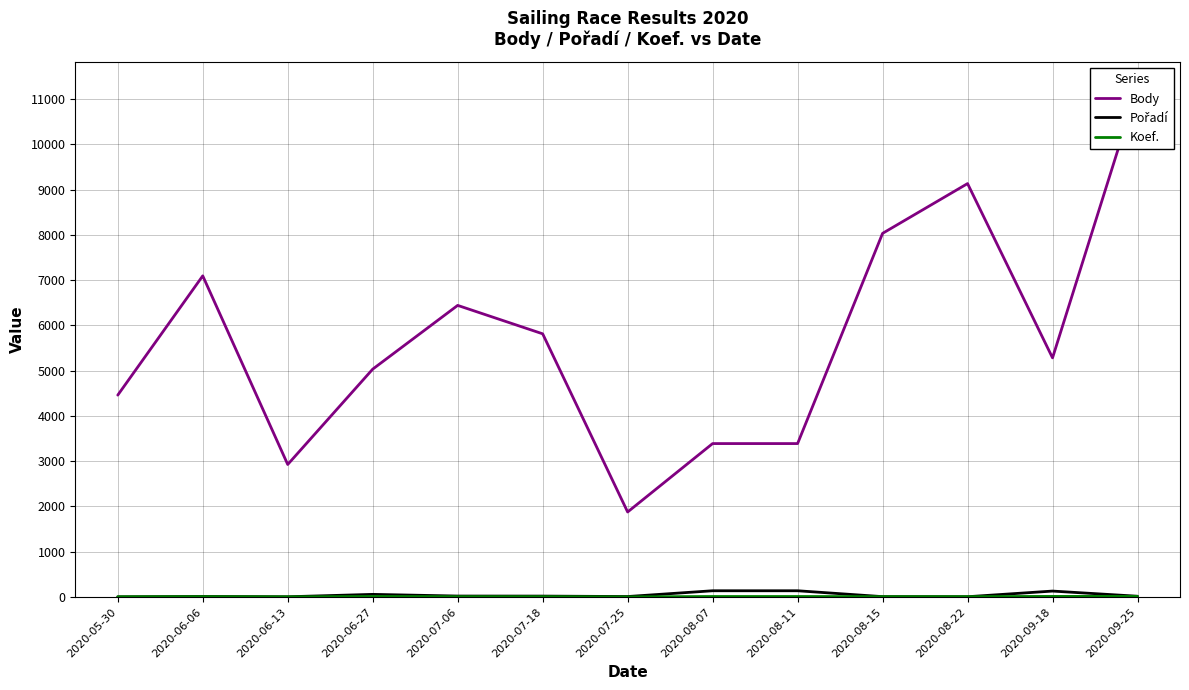

How many categories are shown in the chart?

13